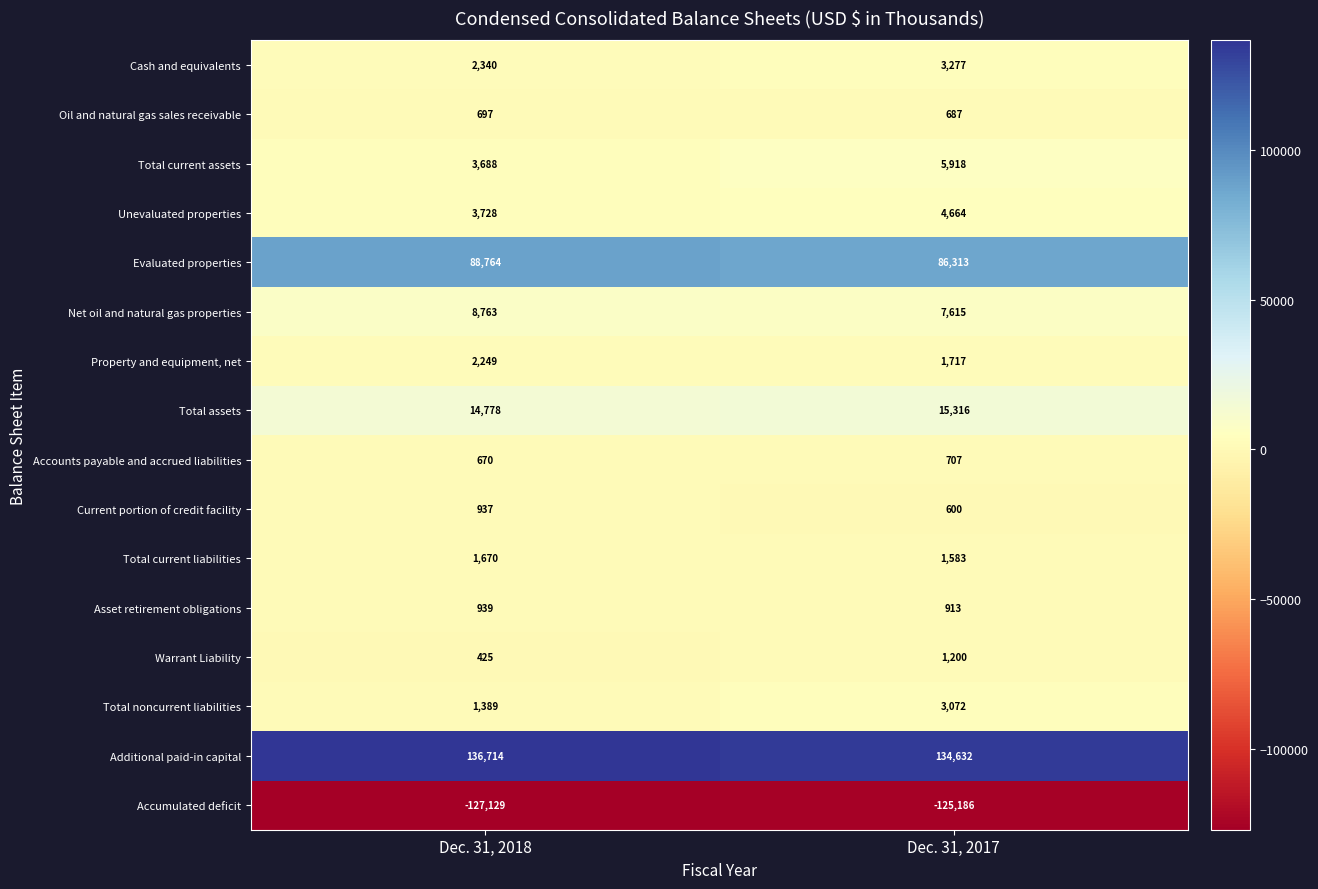

At which label does Oil and natural gas sales receivable reach its minimum?

Dec. 31, 2017